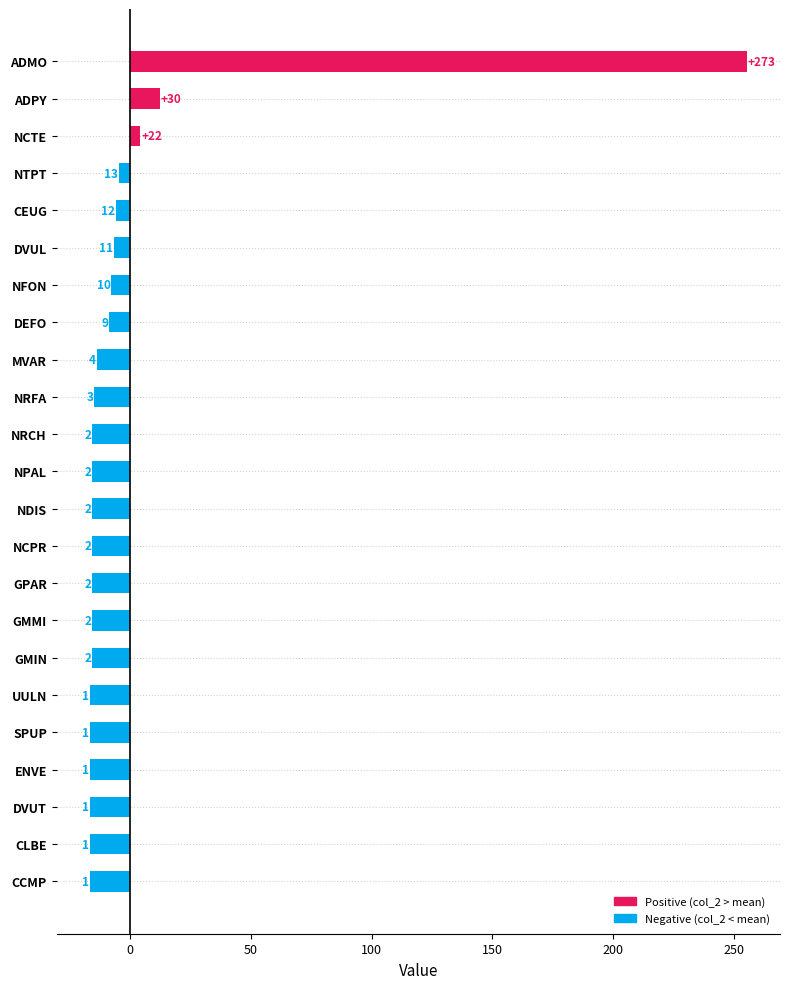

Does the chart contain any negative values?

Yes